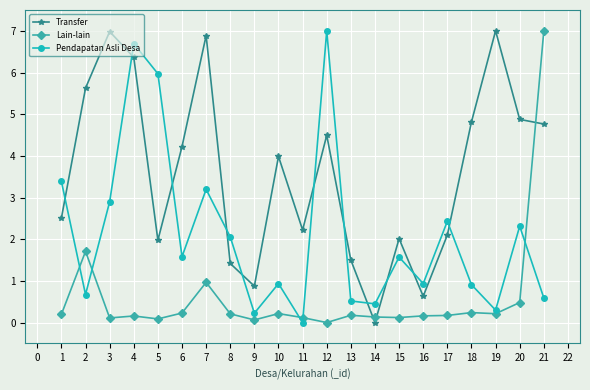

True or false: Pendapatan Asli Desa and Transfer cross at least once.

True